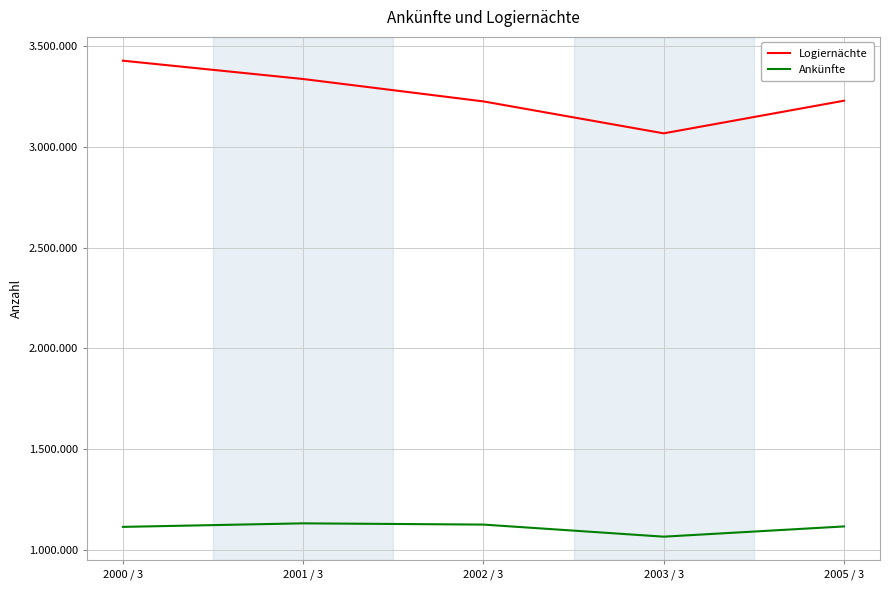

Does the chart display data point markers on the line(s)?

No